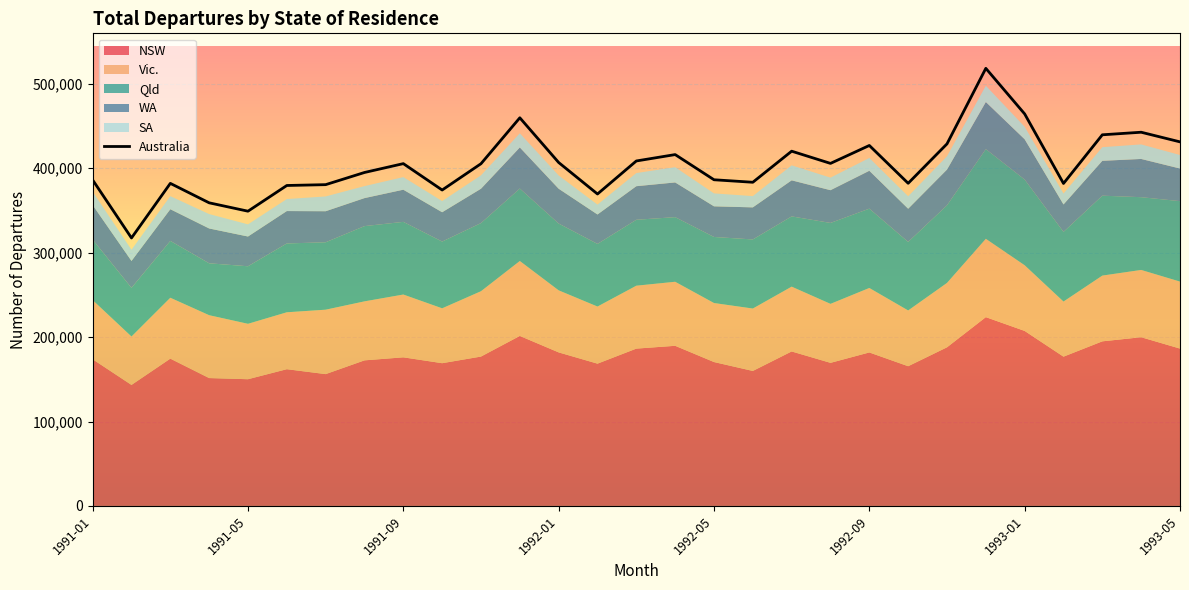

What is the highest value of the Australia series?

518370